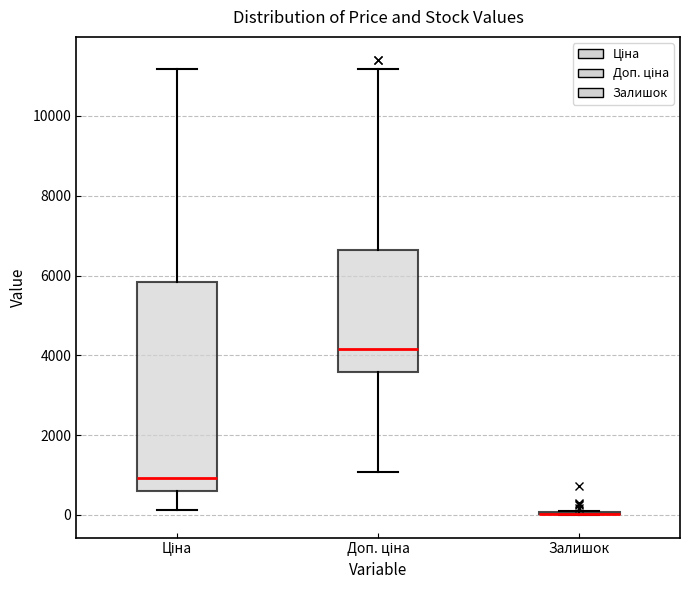

Reading left to right, transcribe this box plot: for each box, give where its median line is, the range the box spans, and where its two whiskers end, as read against the y-axis. The values are not printed on the chart, so give them approximately, as read against the axis.

Ціна: median 1000, box 600 to 5800, whiskers 200 to 11200
Доп. ціна: median 4200, box 3600 to 6600, whiskers 1000 to 11200
Залишок: box collapsed to a line at 0, whiskers 0 to 200